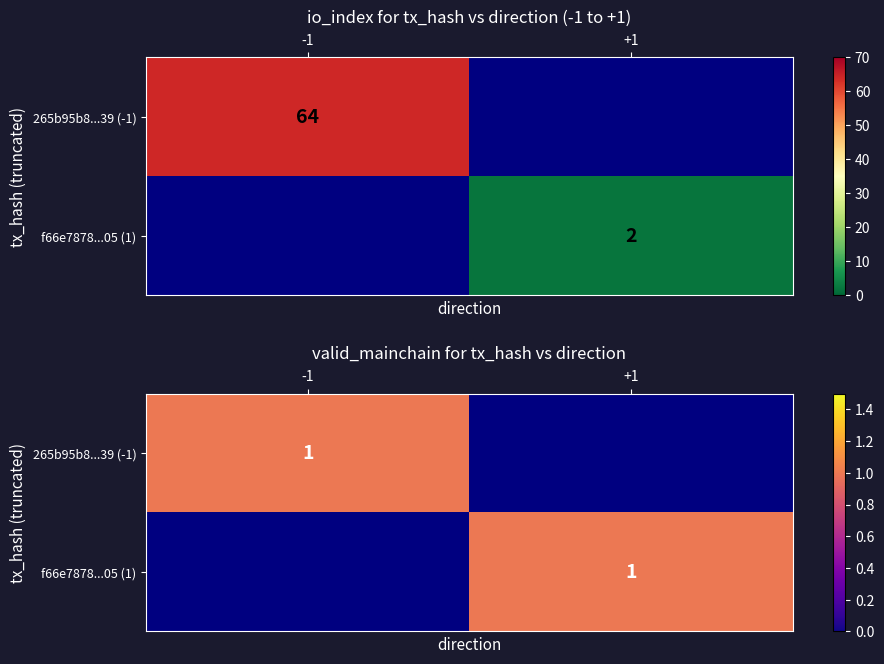

Which series changed the most between 0 and 1?

265b95b8616290141e19506c2b59f29e70f6239